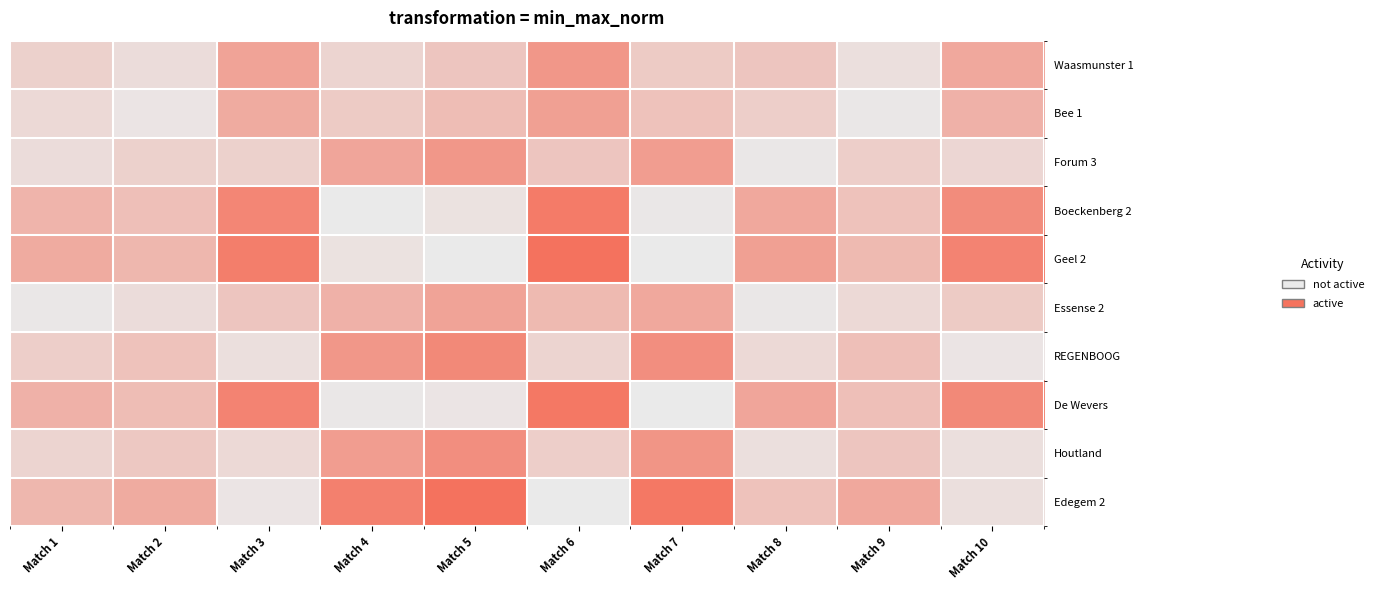

The value of Bee 1 at Match 1 is 0.1. True or false?

True